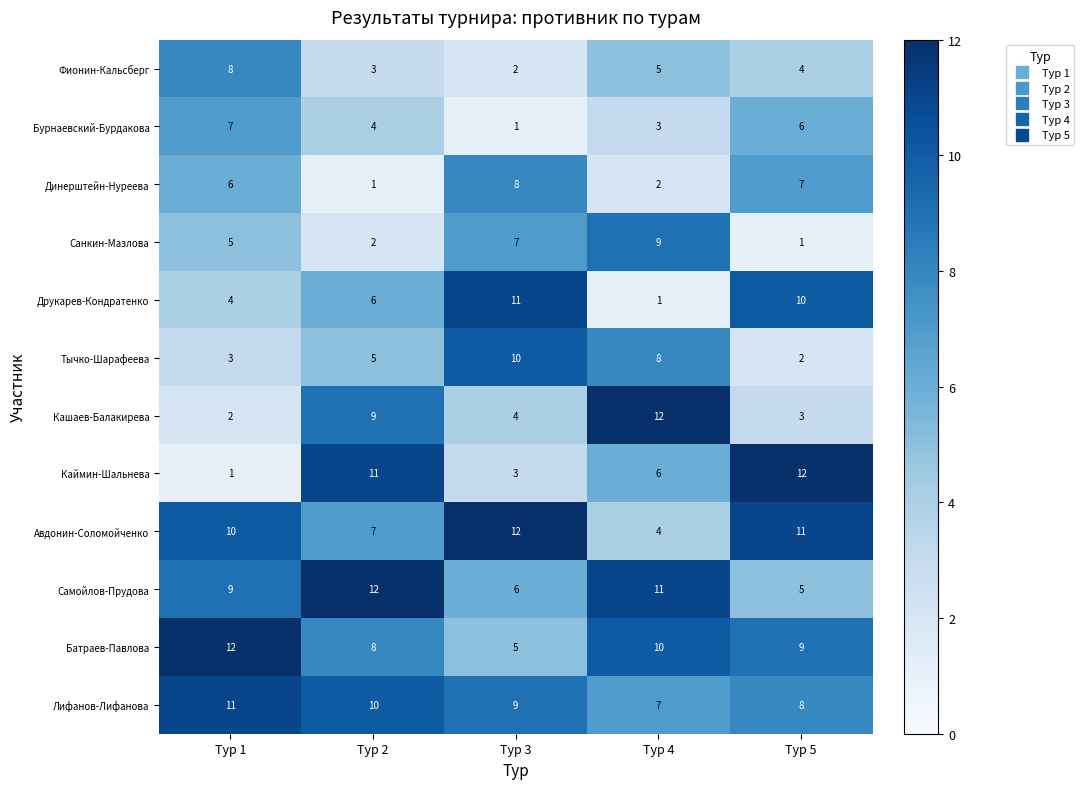

At how many categories does at least one series exceed 5?

5